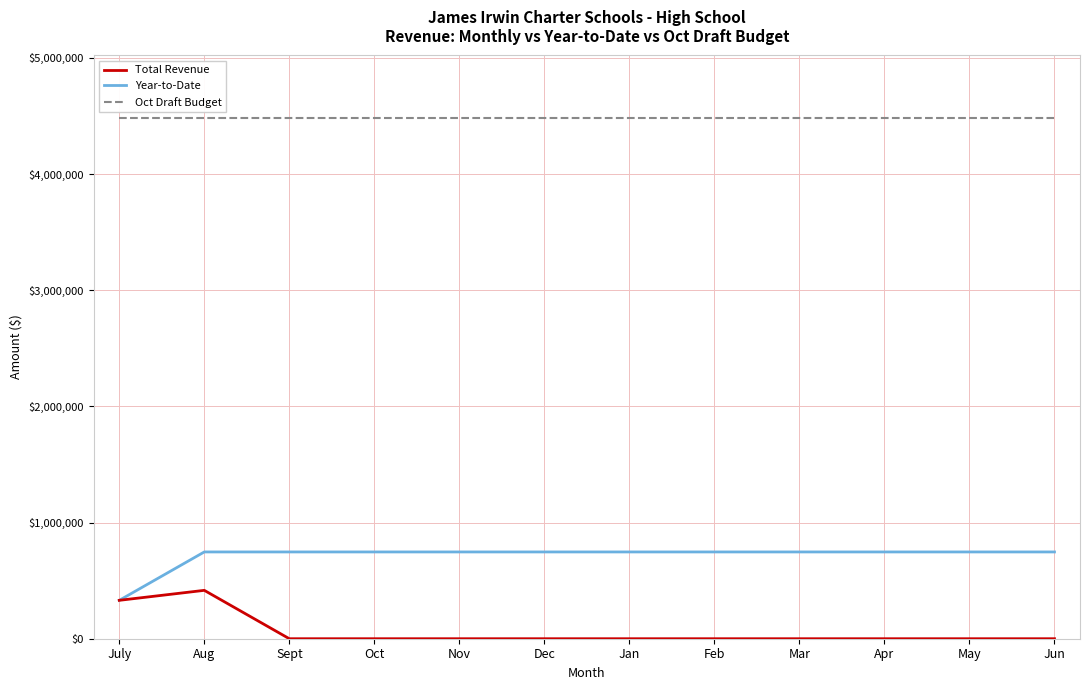

How many categories are shown in the chart?

12